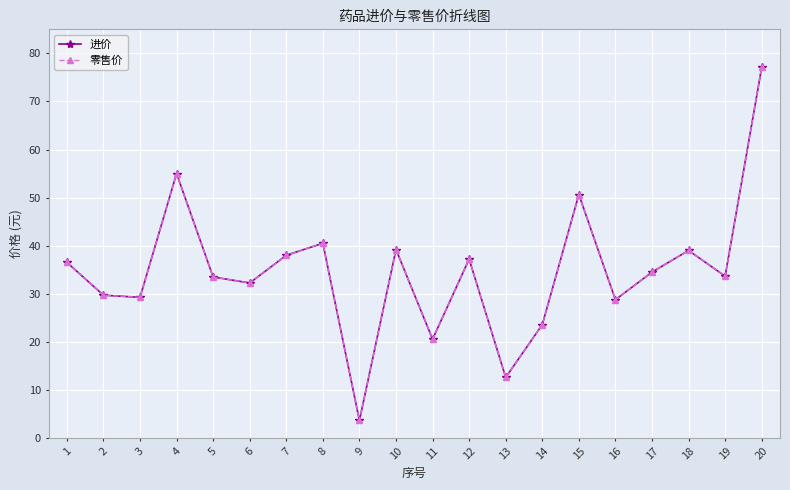

Does the chart have visible grid lines?

Yes